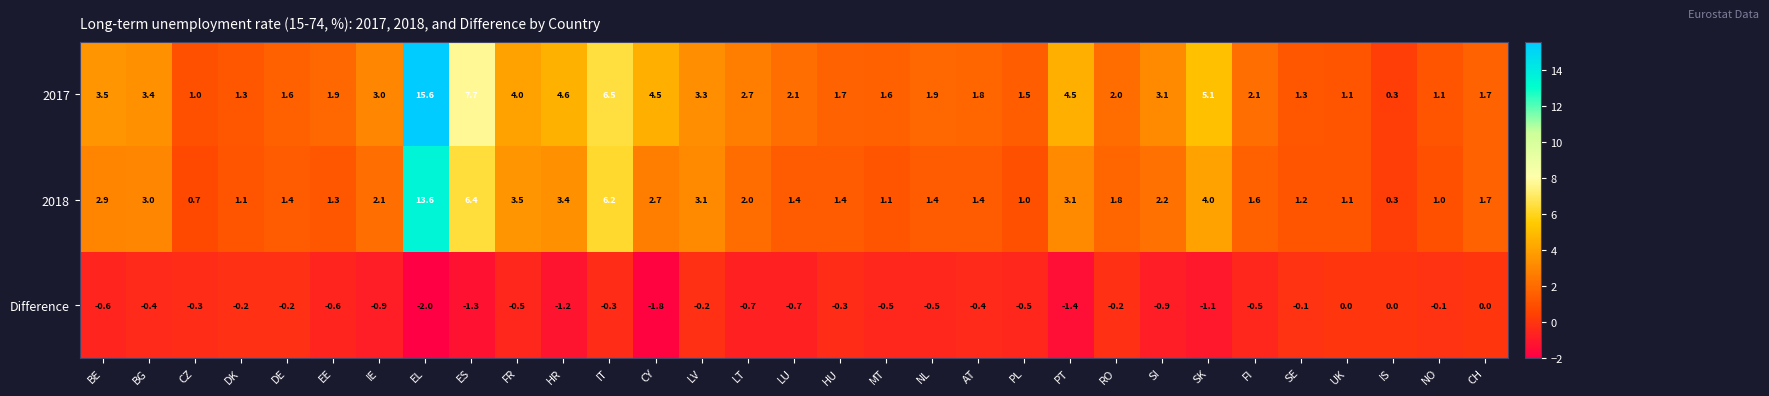

At which label is 2018 closest to 6?

IT